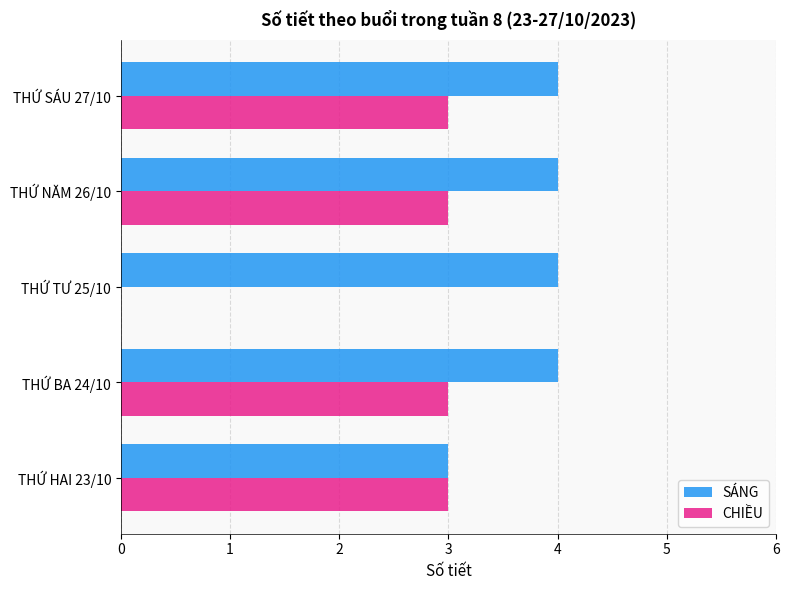

Which series changed the most between THỨ HAI 23/10 and THỨ TƯ 25/10?

CHIỀU